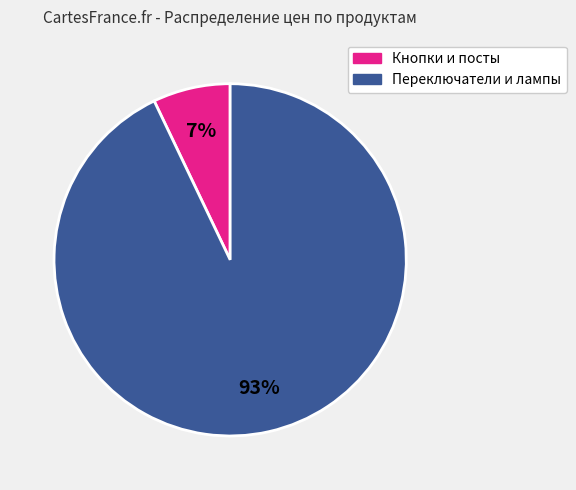

Which slice is the largest?

Переключатели и лампы